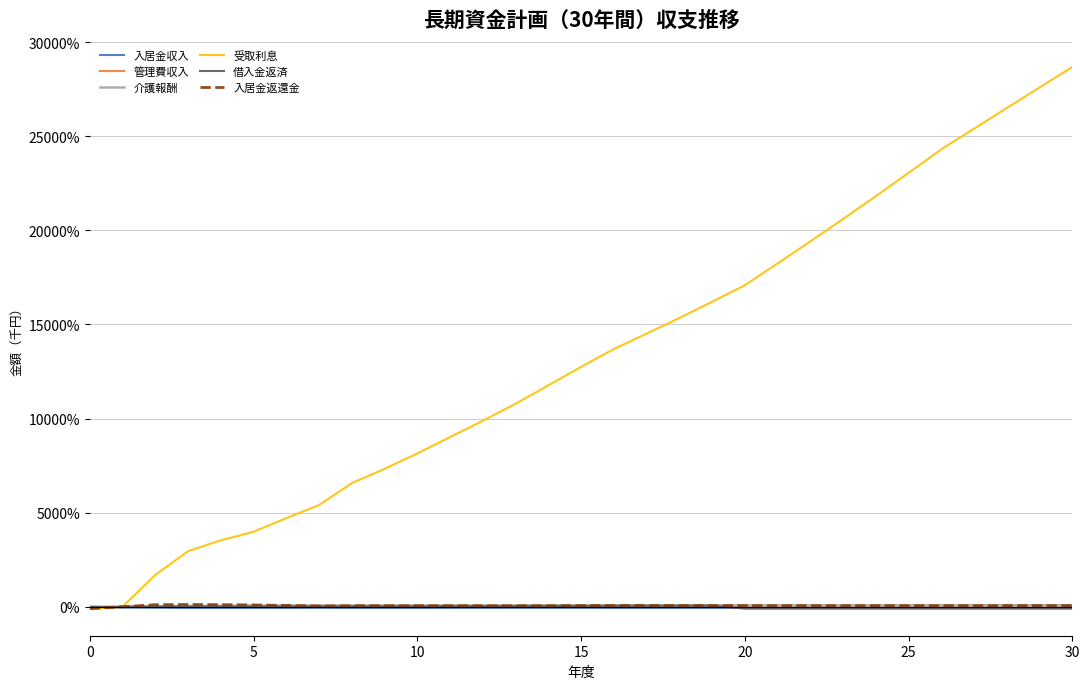

Which series has the widest spread of values?

受取利息